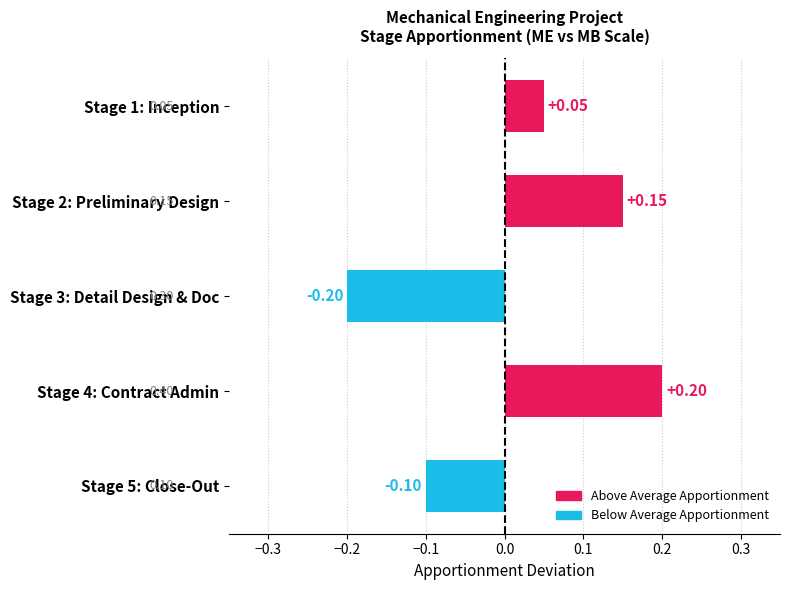

Between Stage 5: Close-Out and Stage 1: Inception, which is larger?

Stage 1: Inception